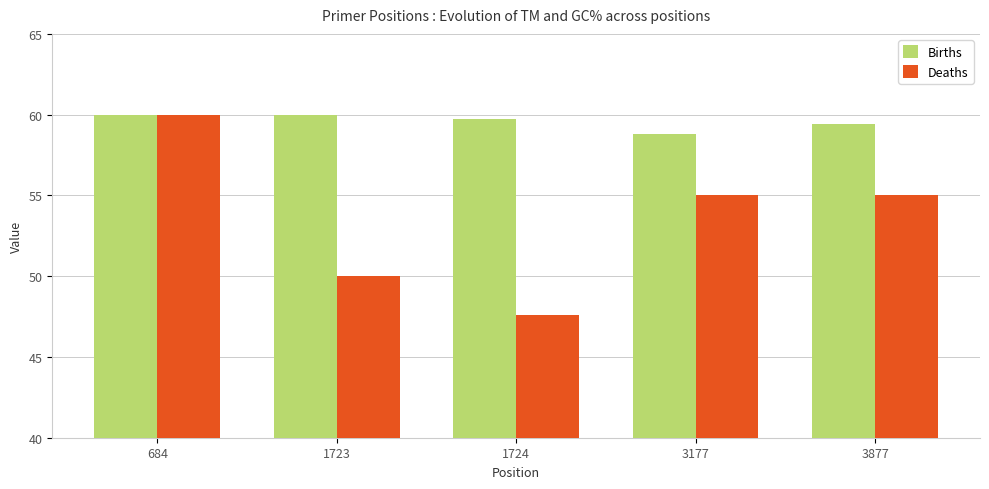

What is the total value across all series at 3177?

113.8